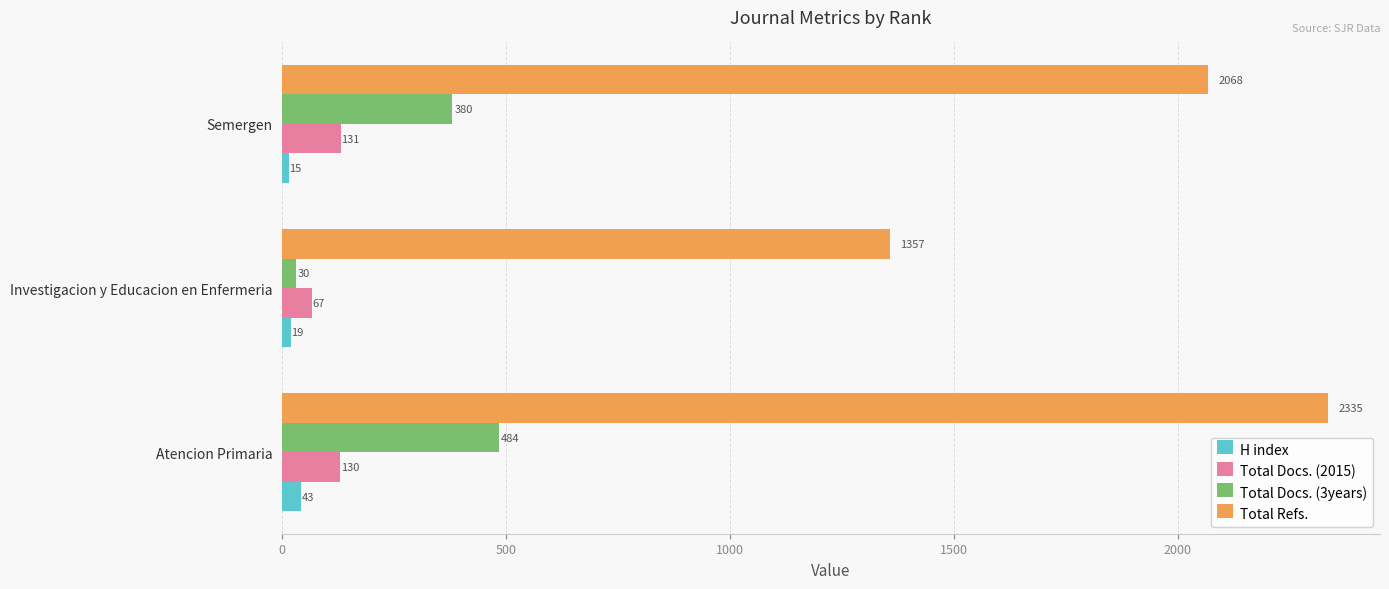

Between Investigacion y Educacion en Enfermeria and Semergen, which series saw the biggest shift?

Total Refs.